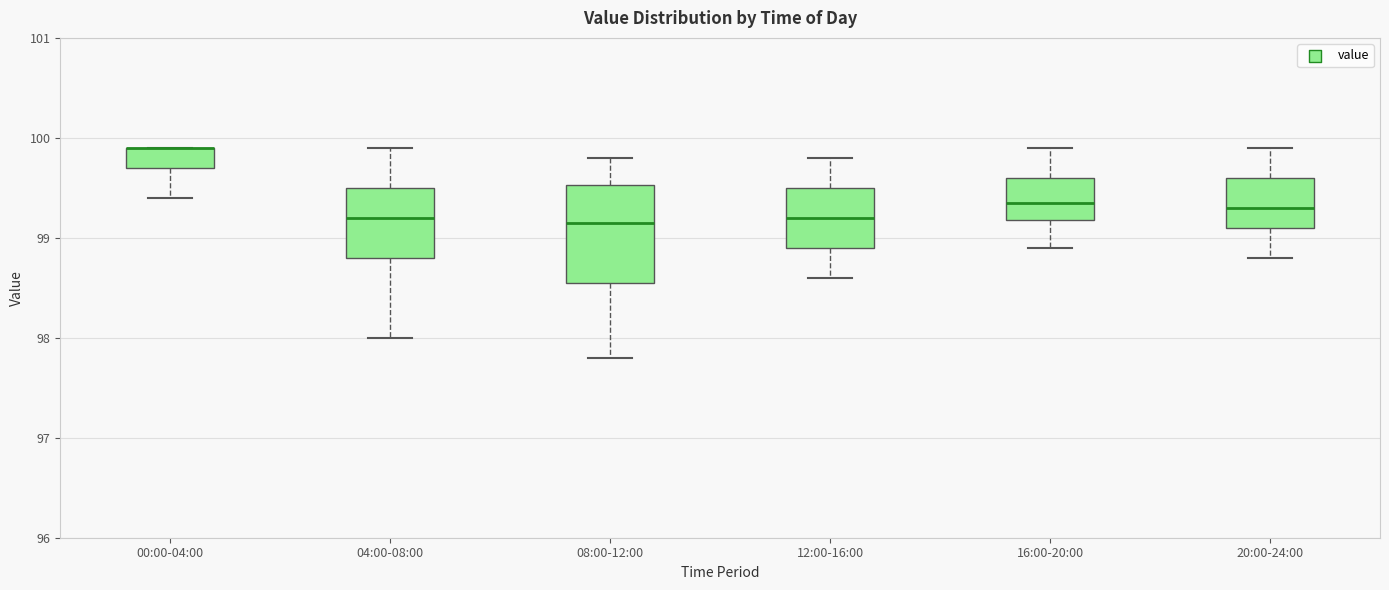

Where is the lower edge of the box for 08:00-12:00 on the y-axis? The values are not printed on the chart, so give them approximately, as read against the axis.

98.6